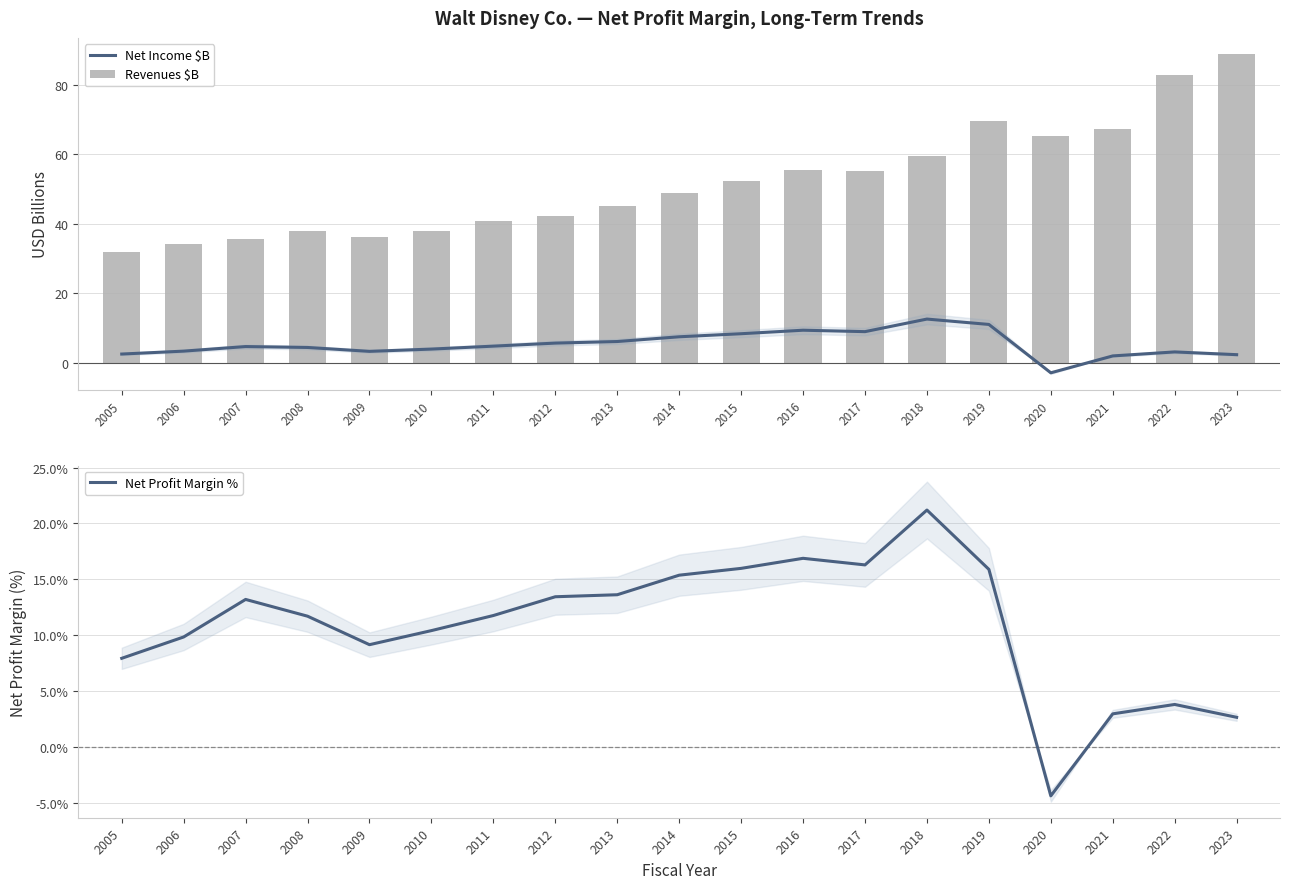

True or false: Revenues $B has a value of 31.9 at 2005.

True